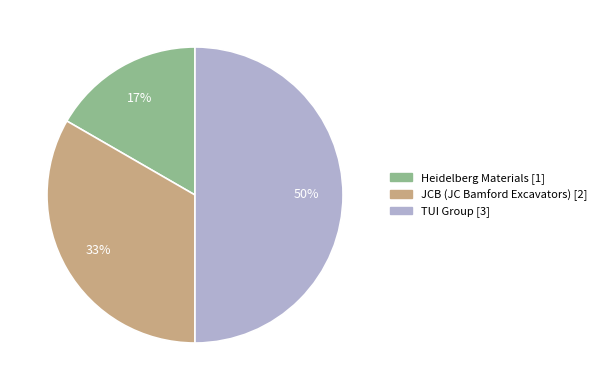

What is the smallest slice in the pie chart?

Heidelberg Materials